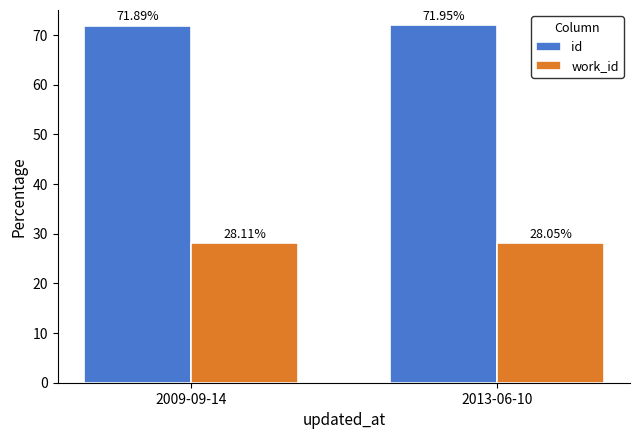

At which category does the chart reach its minimum across all series?

2013-06-10